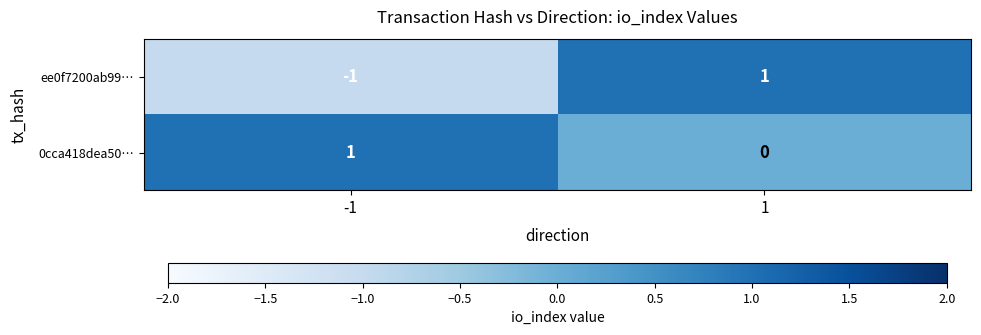

Count the number of categories in the chart.

2